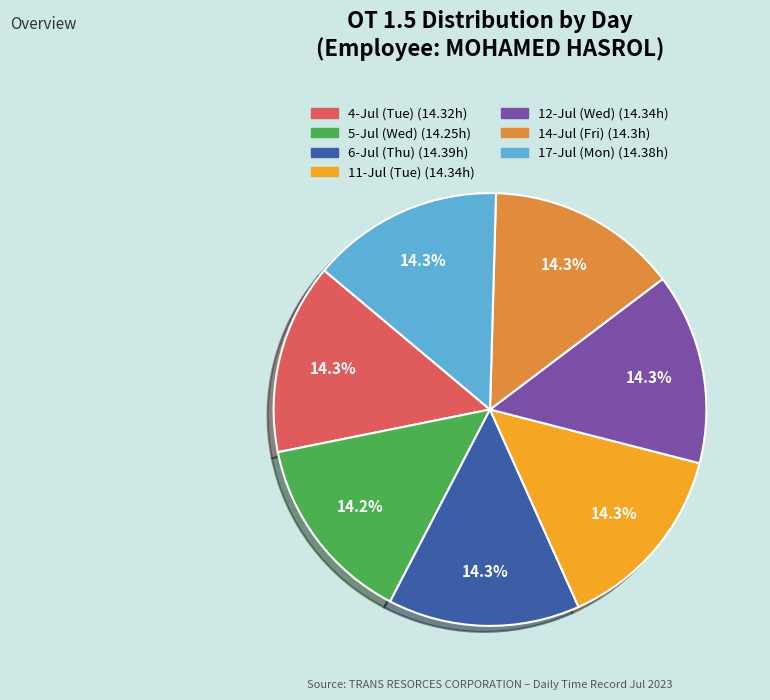

To the nearest percent, what percentage of the pie is 11-Jul (Tue)?

14%